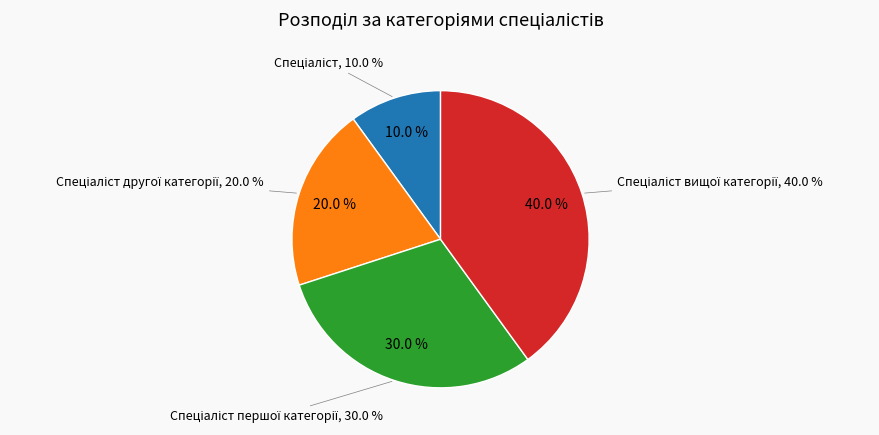

What percentage do Спеціаліст and Спеціаліст вищої категорії together represent?

50.0%